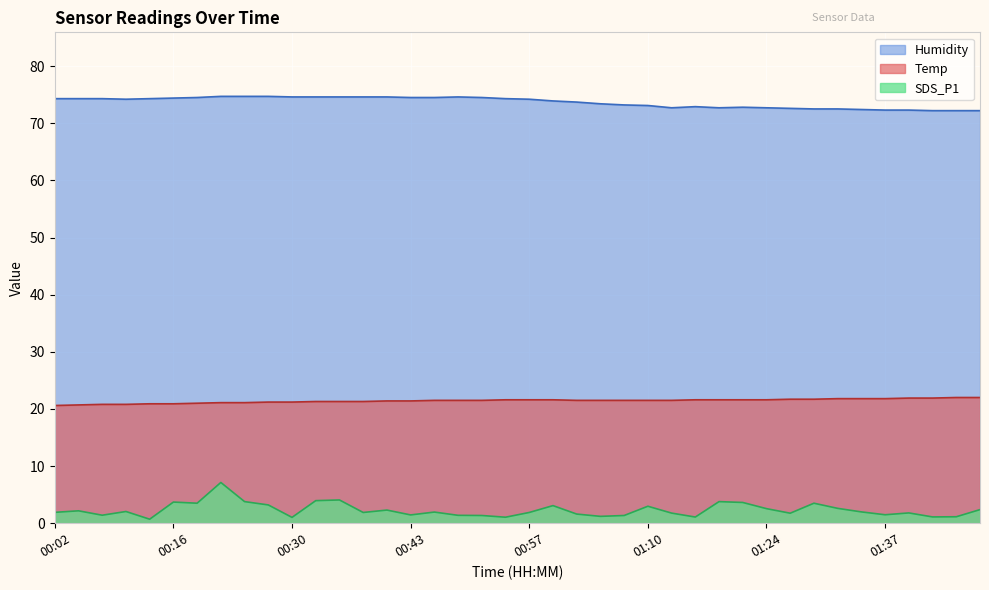

What is the minimum value for Humidity?

72.2